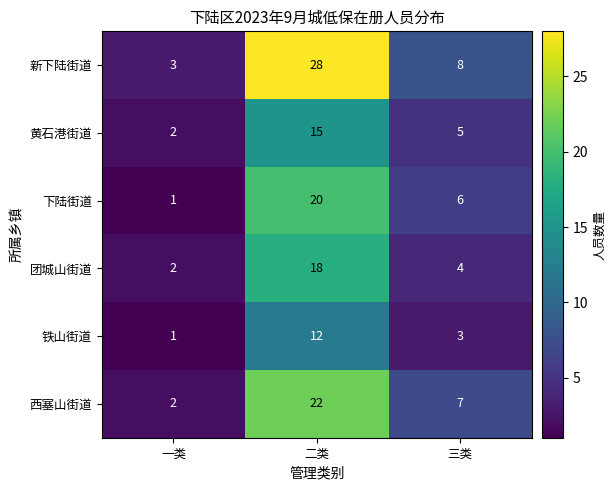

What value does the 铁山街道 series have at 三类?

3